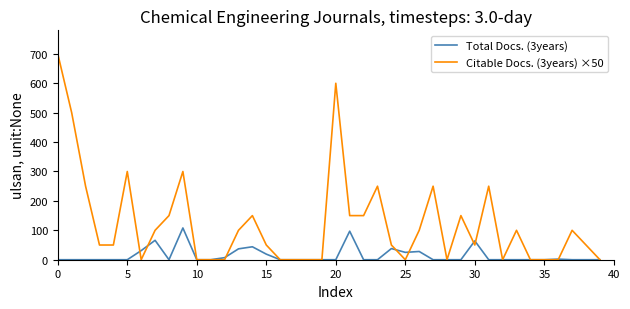

At how many categories does at least one series exceed 682?

1